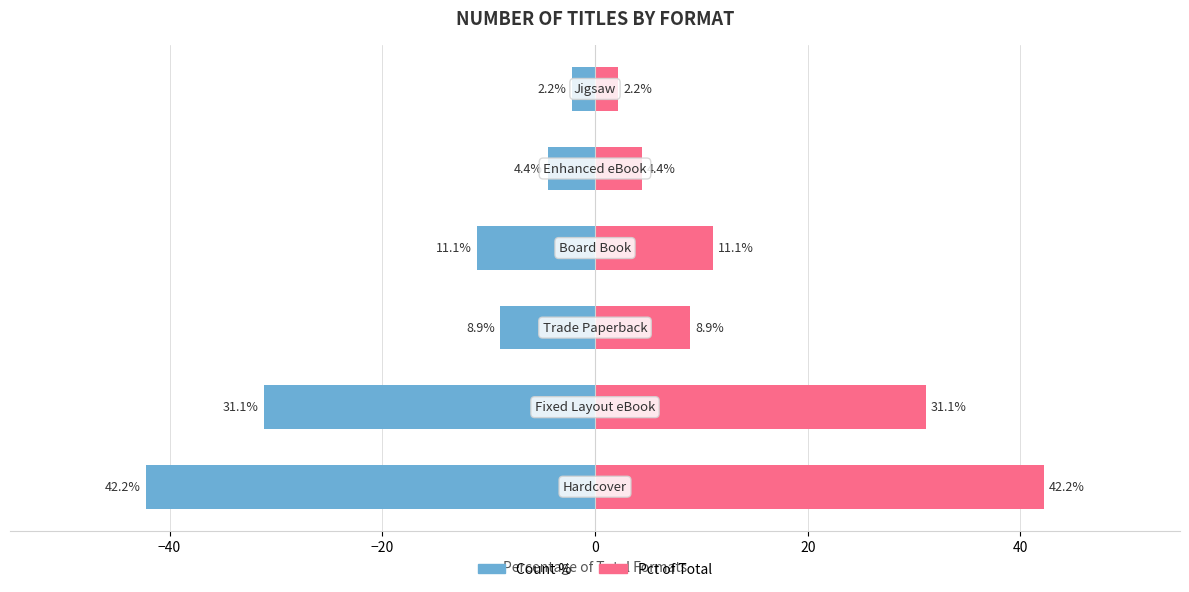

At −40, list the series in order from largest to smallest.

Percentage (right), Count (left)